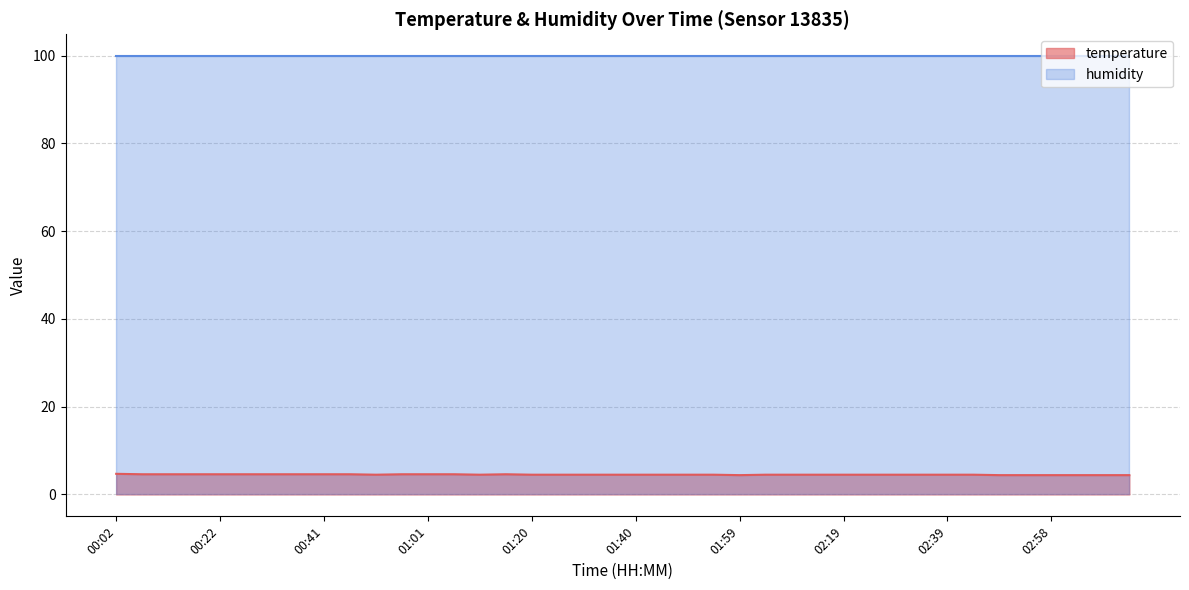

How many lines are shown in the chart?

2